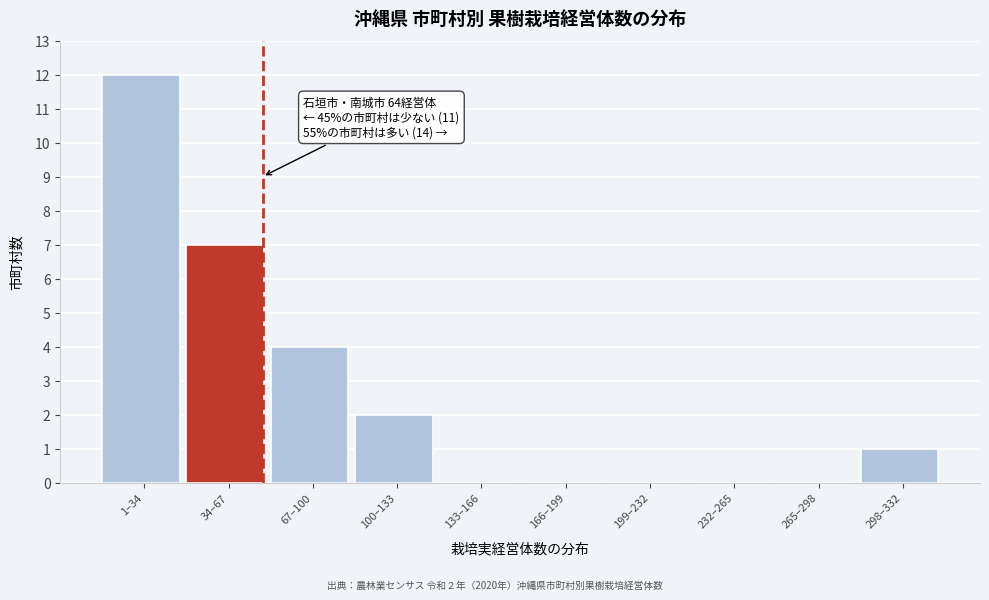

What is the maximum value shown in the chart?

12